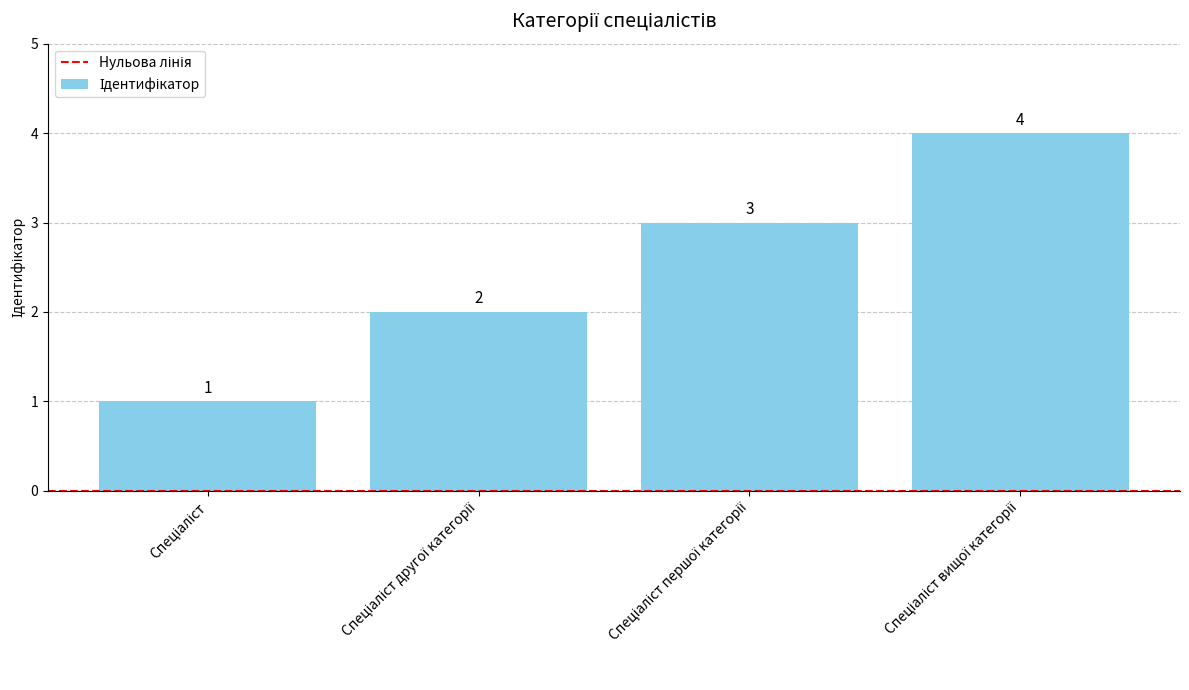

What is the value of the 3rd bar from the left?

3